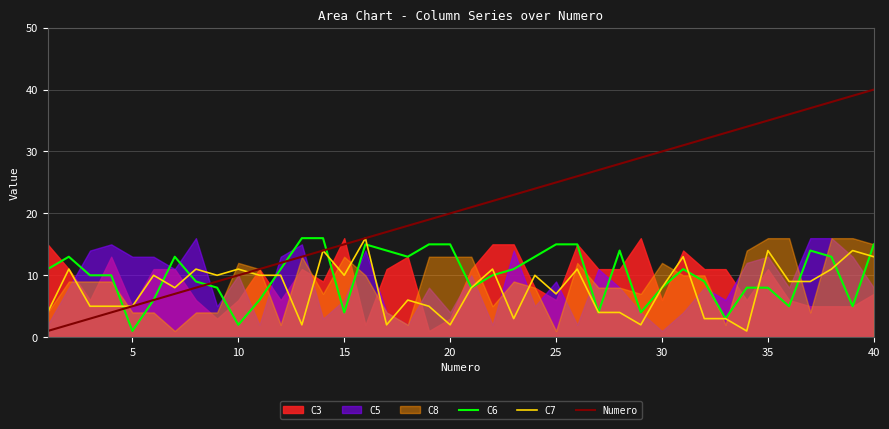

What is the maximum value for Numero?

40